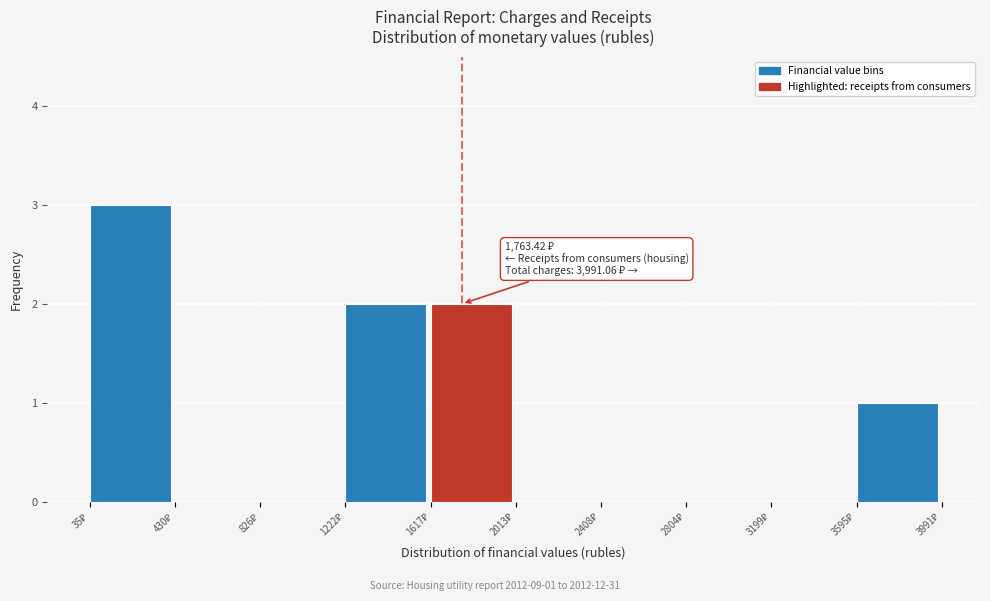

Over which range of the x-axis is the bar tallest?

50 to 450